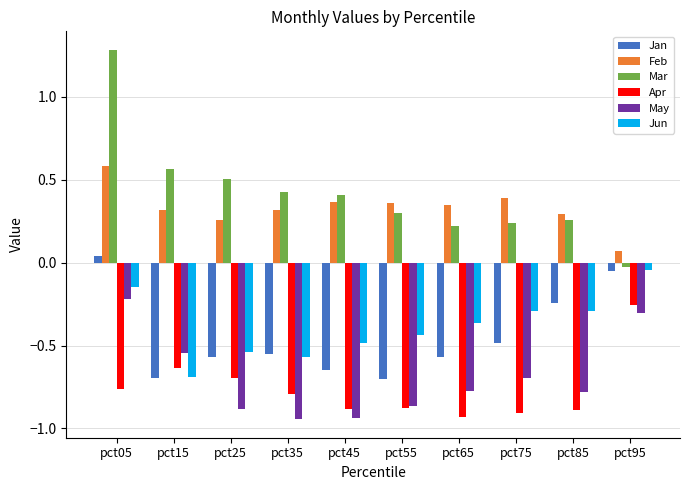

The value of Feb at pct25 is 0.3. True or false?

True